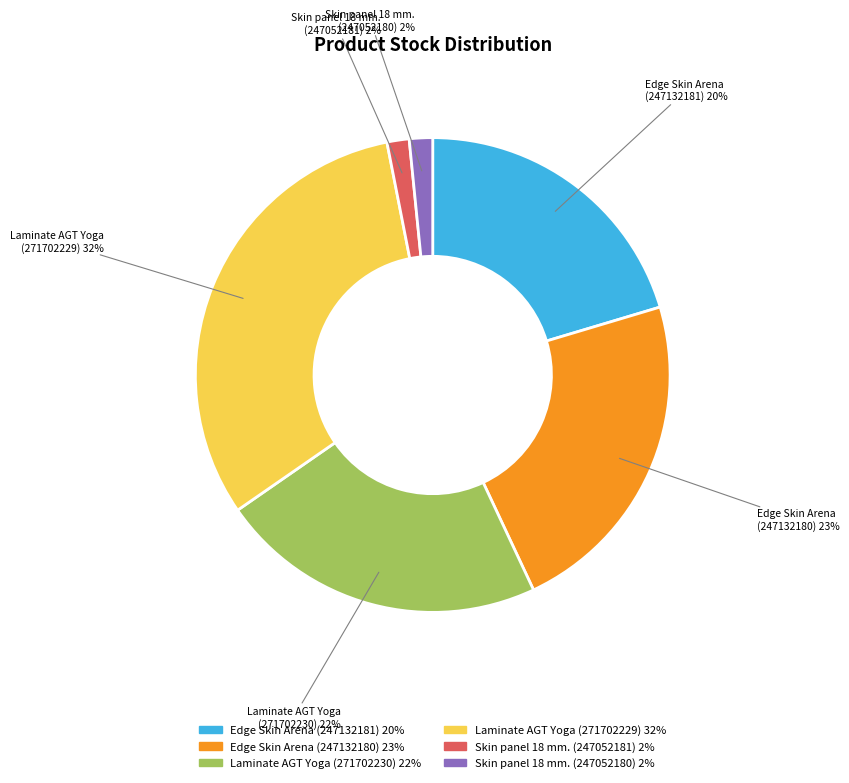

What percentage is the Edge Skin Arena (247132181) slice, to the nearest percent?

20%